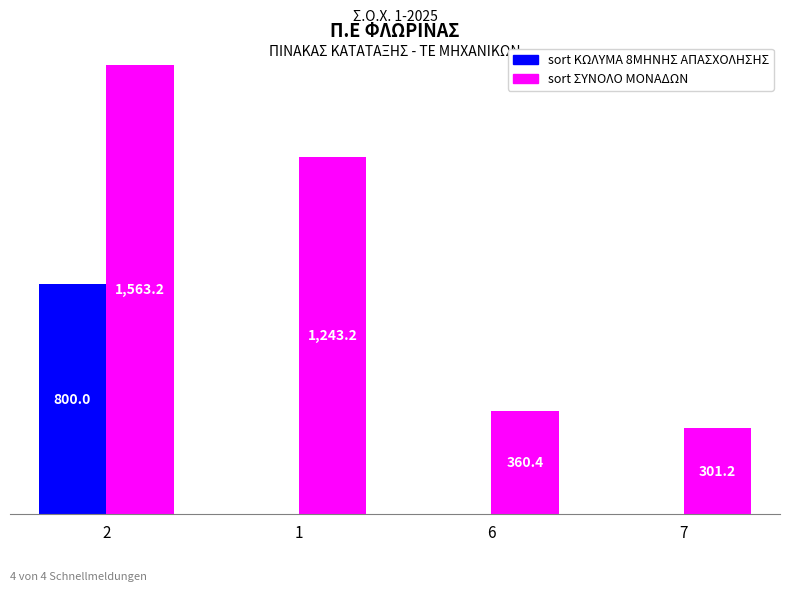

Is the value of sort ΚΩΛΥΜΑ 8ΜΗΝΗΣ ΑΠΑΣΧΟΛΗΣΗΣ at 1 greater than the value of sort ΣΥΝΟΛΟ ΜΟΝΑΔΩΝ at 7?

No